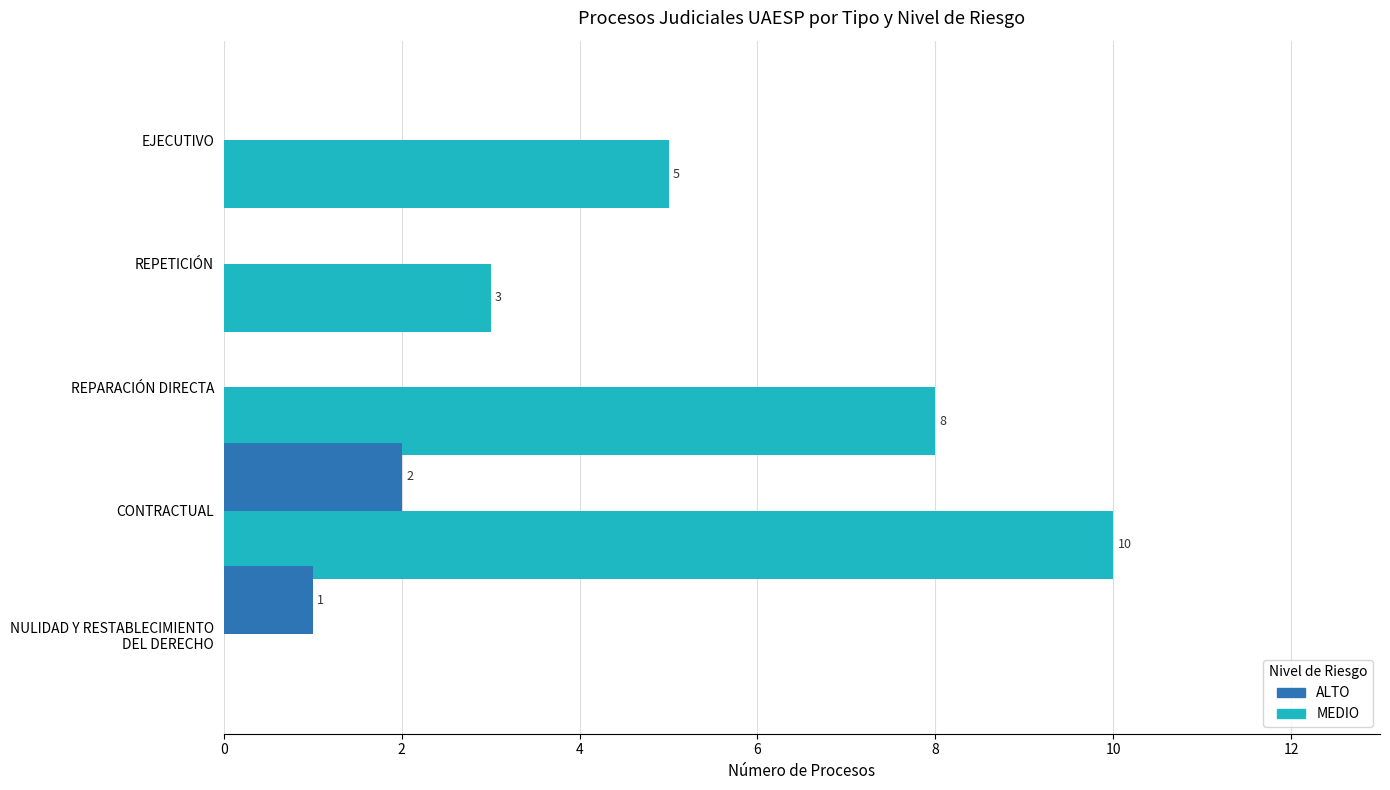

Which series has the largest total across all categories?

MEDIO